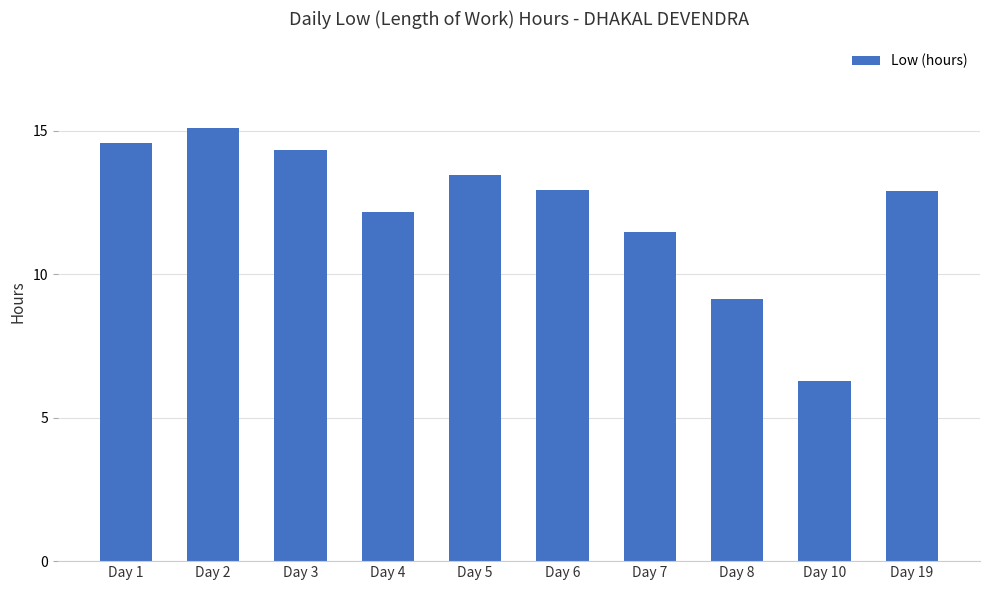

What is the sum of all values?

122.3